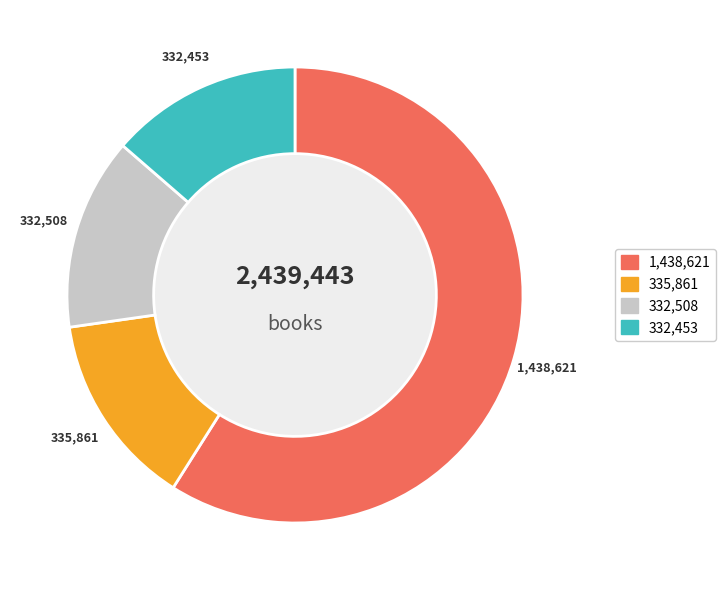

Is there a majority slice in this chart?

Yes